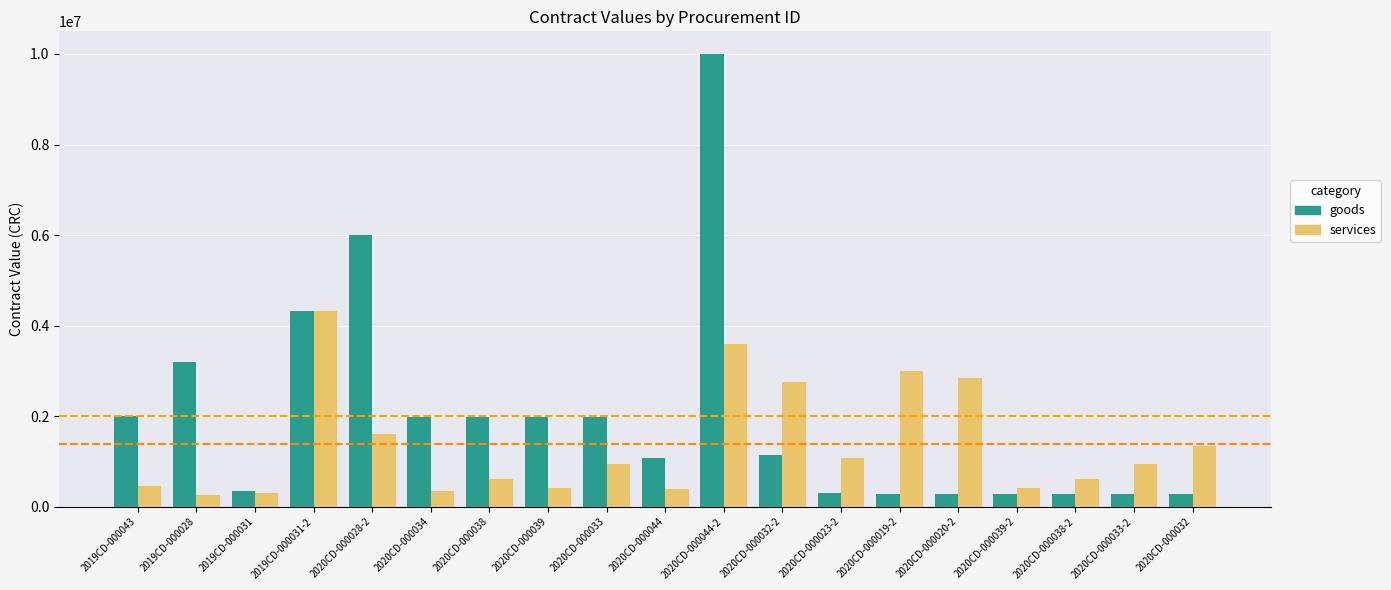

At which category is the sum across all series the highest?

2020CD-000044-2